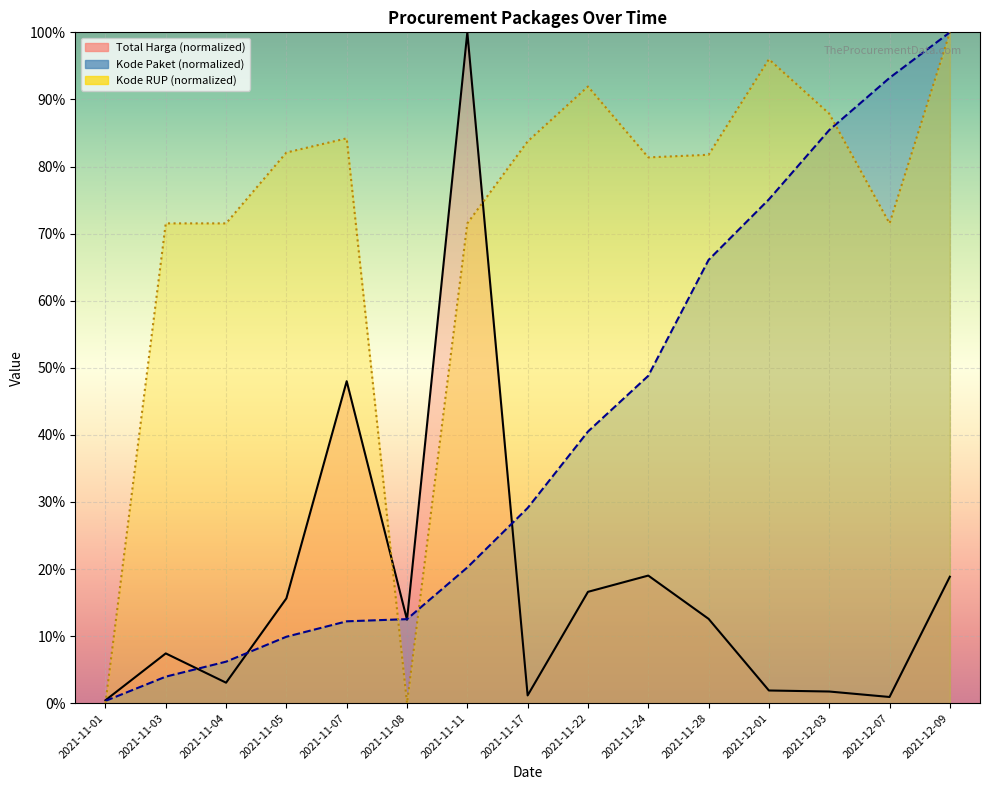

What is the difference between the Kode RUP values at 2021-11-01 and 2021-11-04?

71.5